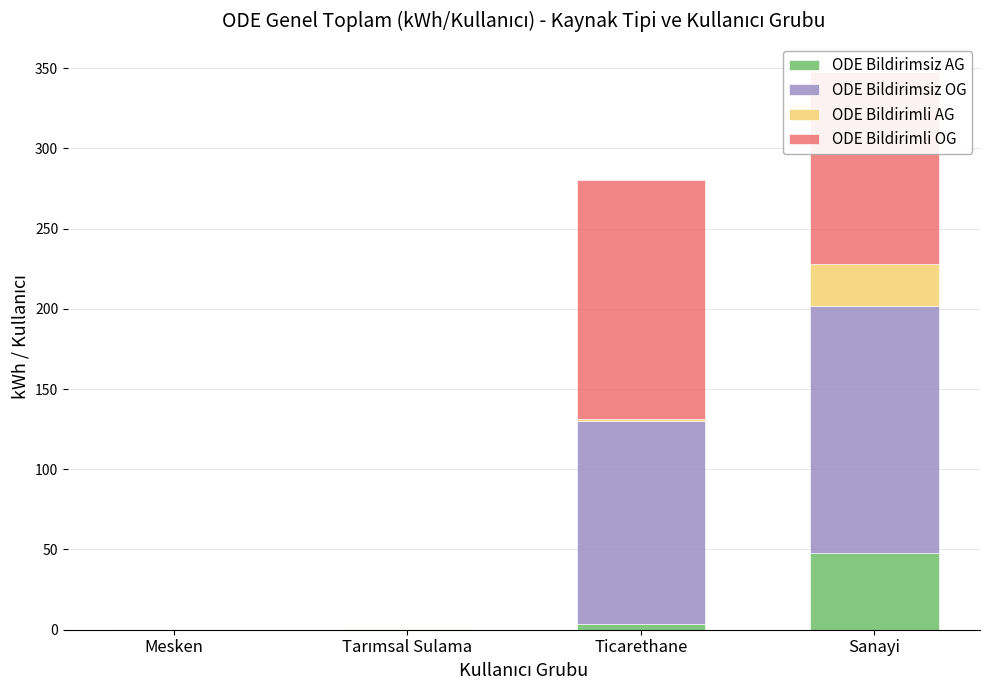

What is the highest value of the ODE Bildirimsiz AG series?

47.9